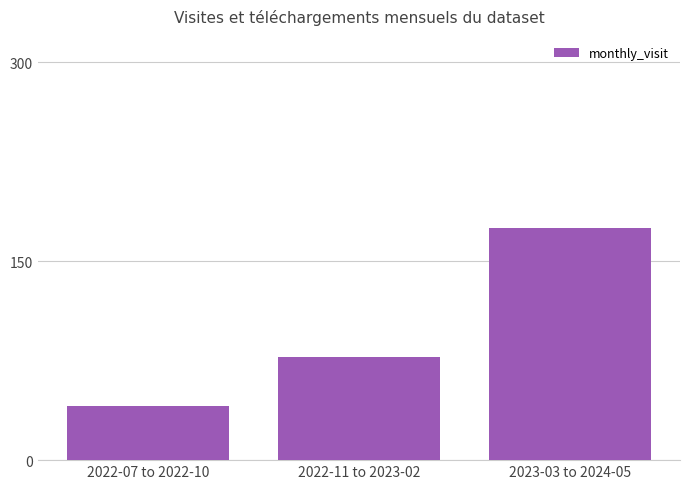

Rank the categories by value from highest to lowest.

2023-03 to 2024-05, 2022-11 to 2023-02, 2022-07 to 2022-10